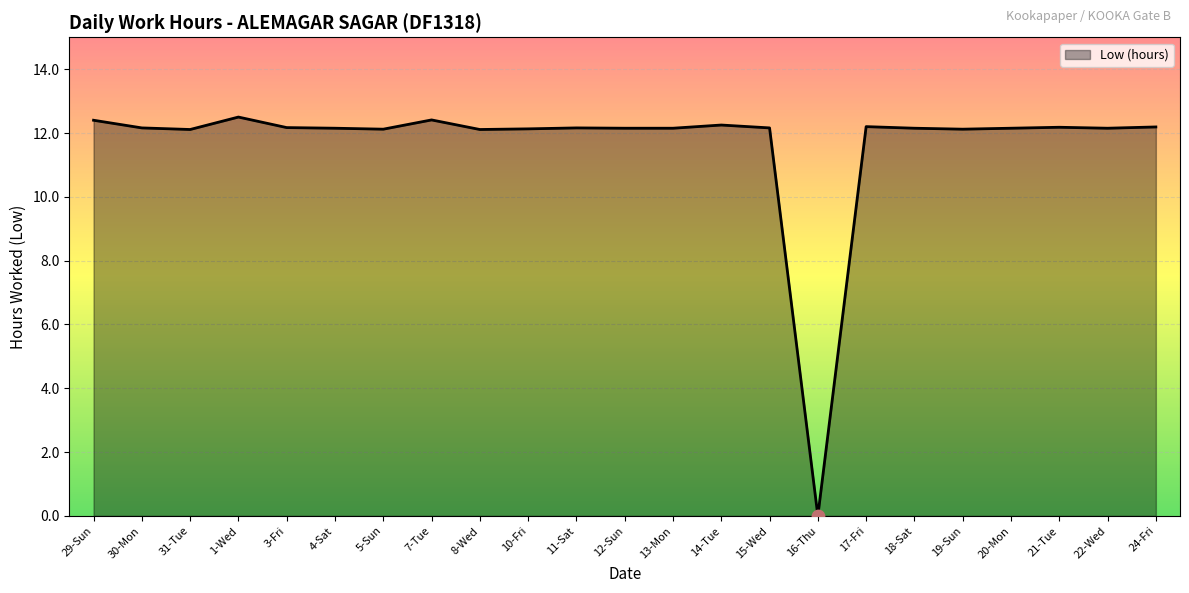

What is the change in value from 16-Thu to 19-Sun?

+12.1